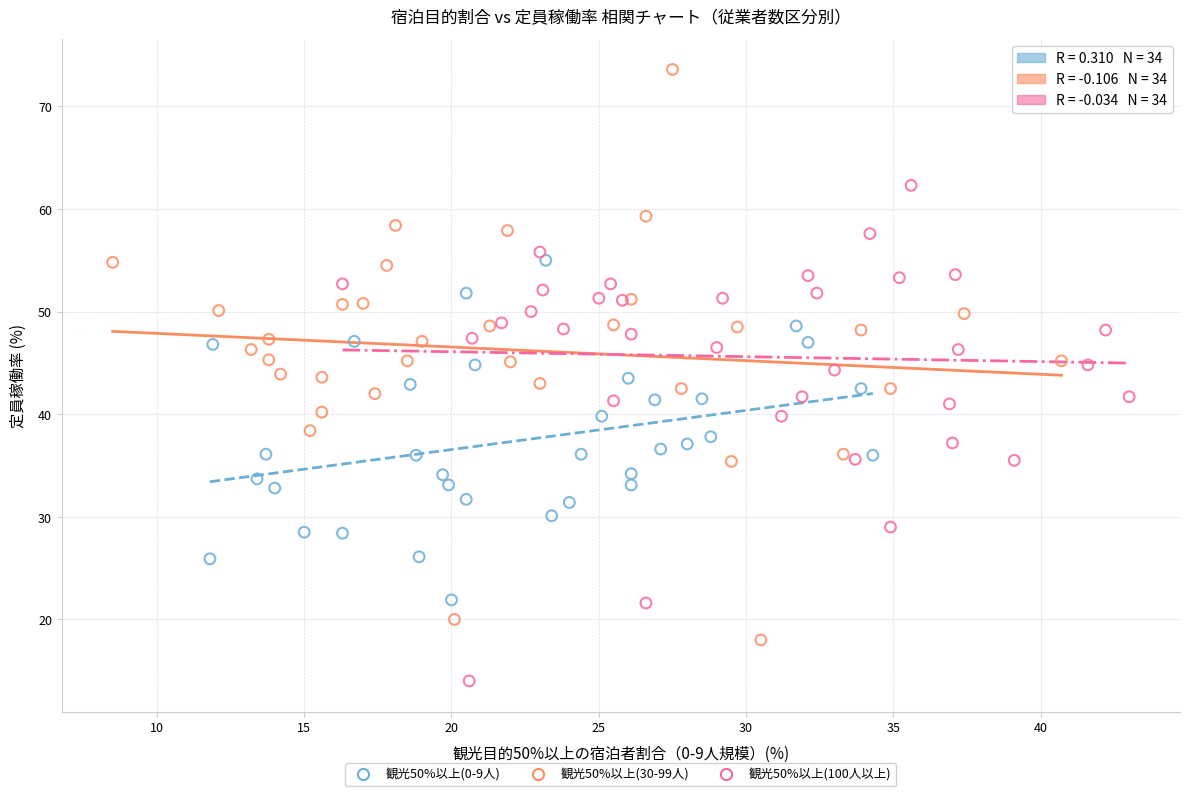

Which series contains the highest Y value?

観光50%以上(30-99人)